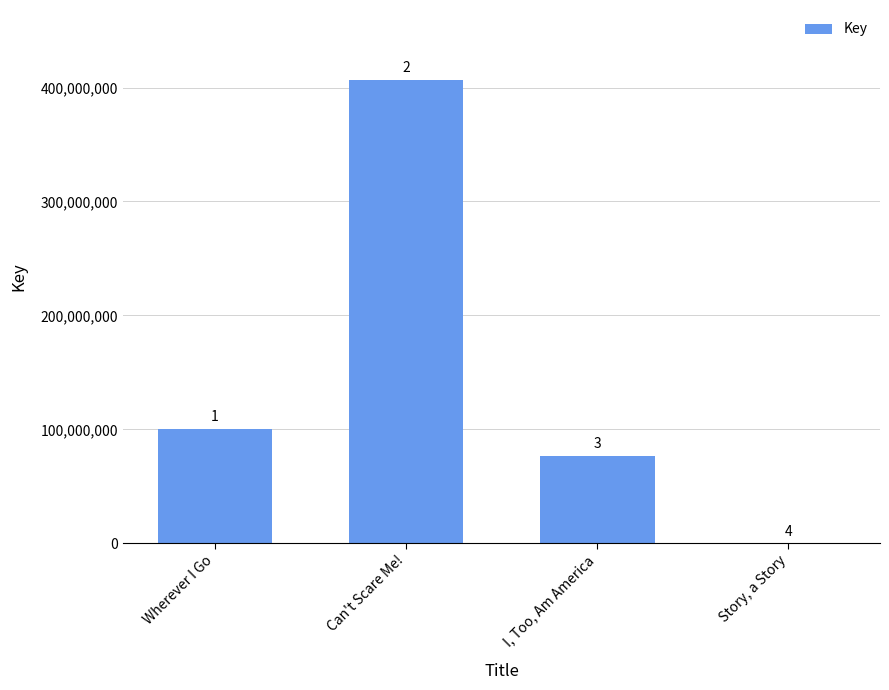

Reading right to left, what are all the values shown in this chart?

6867	76764312	407016553	100358242